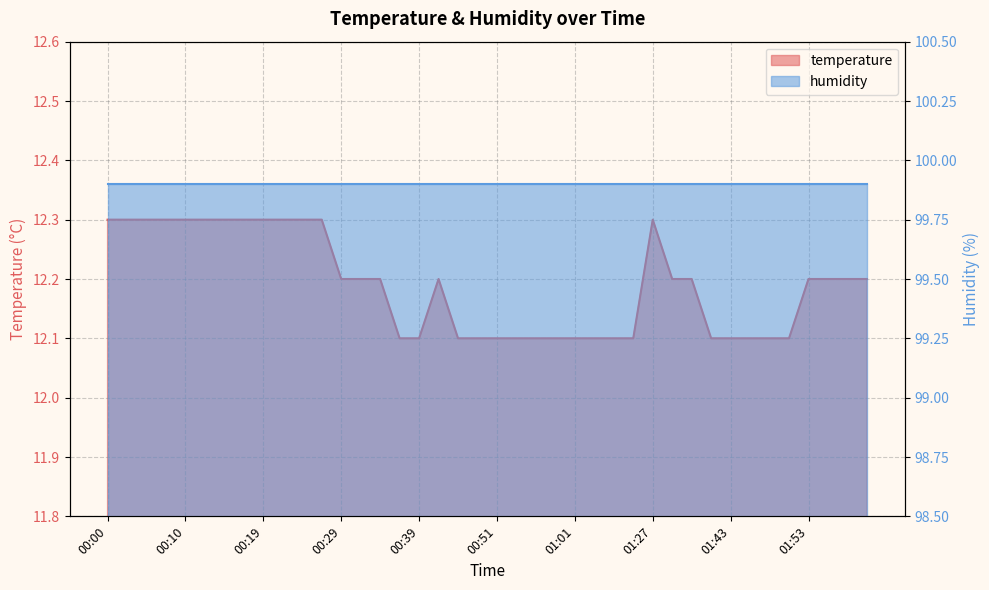

At which category does the chart reach its minimum across all series?

00:36